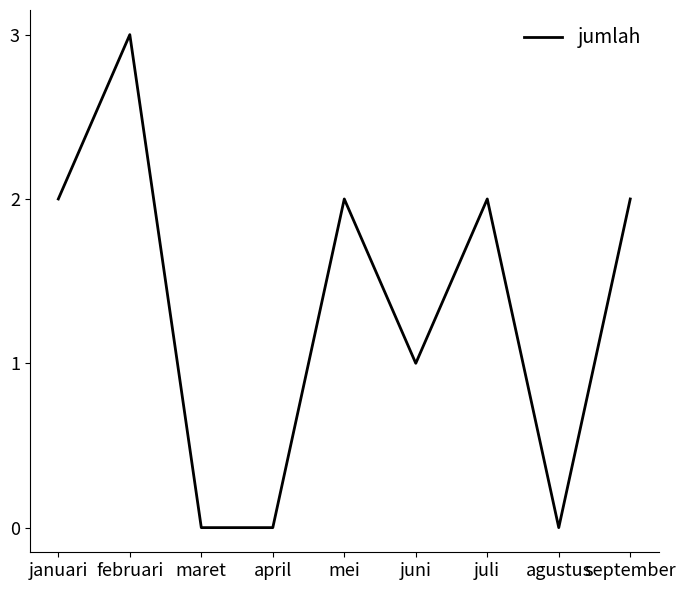

What is the difference between the maximum and minimum values?

3